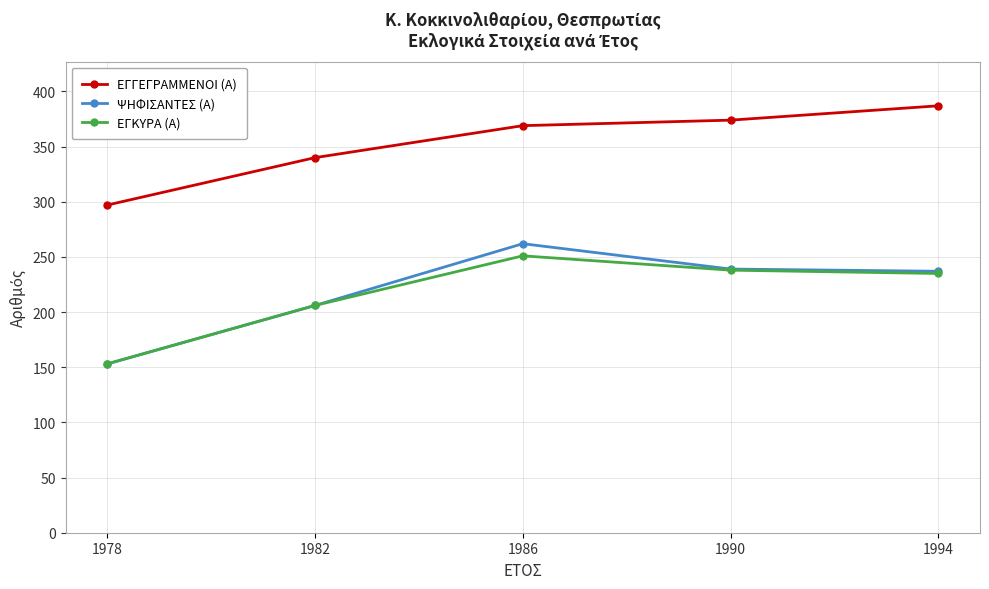

Reading left to right, transcribe all the data shown in this chart.

ΕΓΓΕΓΡΑΜΜΕΝΟΙ (Α): 1978=297	1982=340	1986=369	1990=374	1994=387
ΨΗΦΙΣΑΝΤΕΣ (Α): 1978=153	1982=206	1986=262	1990=239	1994=237
ΕΓΚΥΡΑ (Α): 1978=153	1982=206	1986=251	1990=238	1994=235